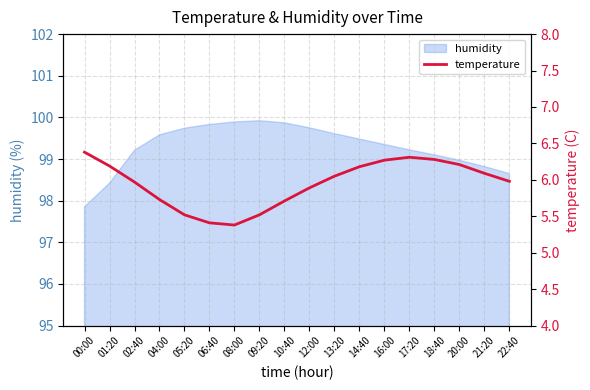

The chart shows a value of 6.1 at 21:20. True or false?

True